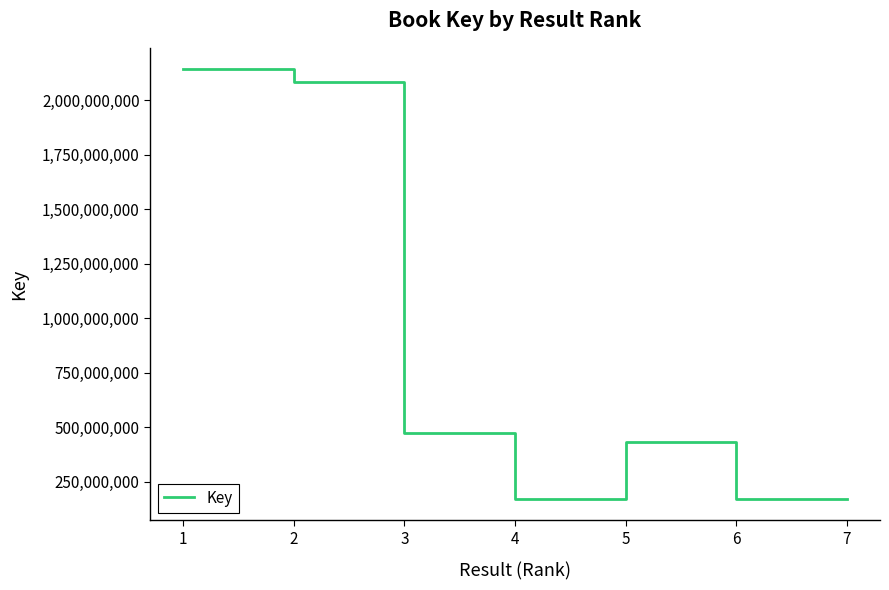

What is the difference between the second highest and minimum values?

1913985127